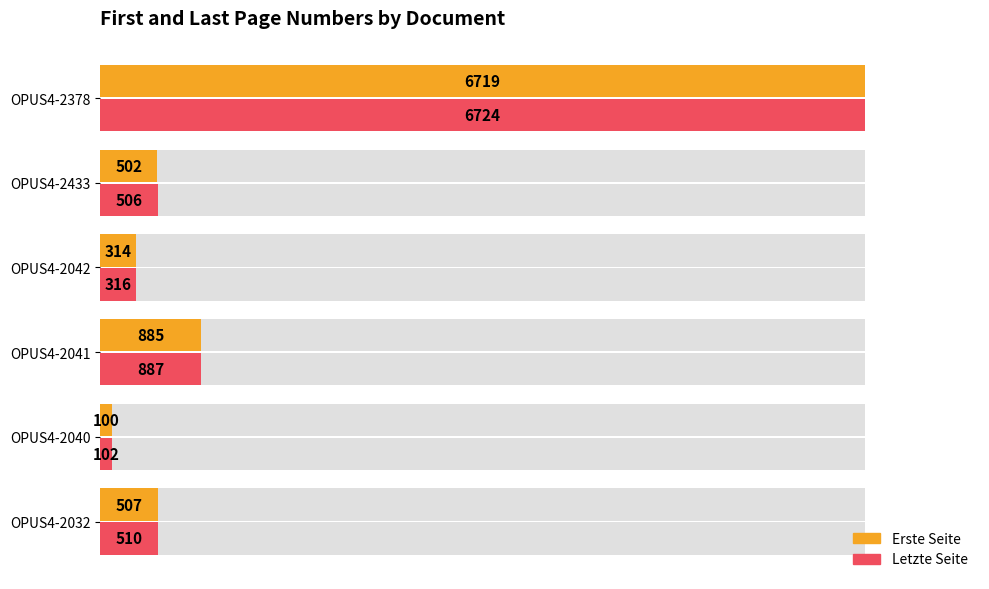

Is it true that Erste Seite equals 1.3 at OPUS4-2378?

False